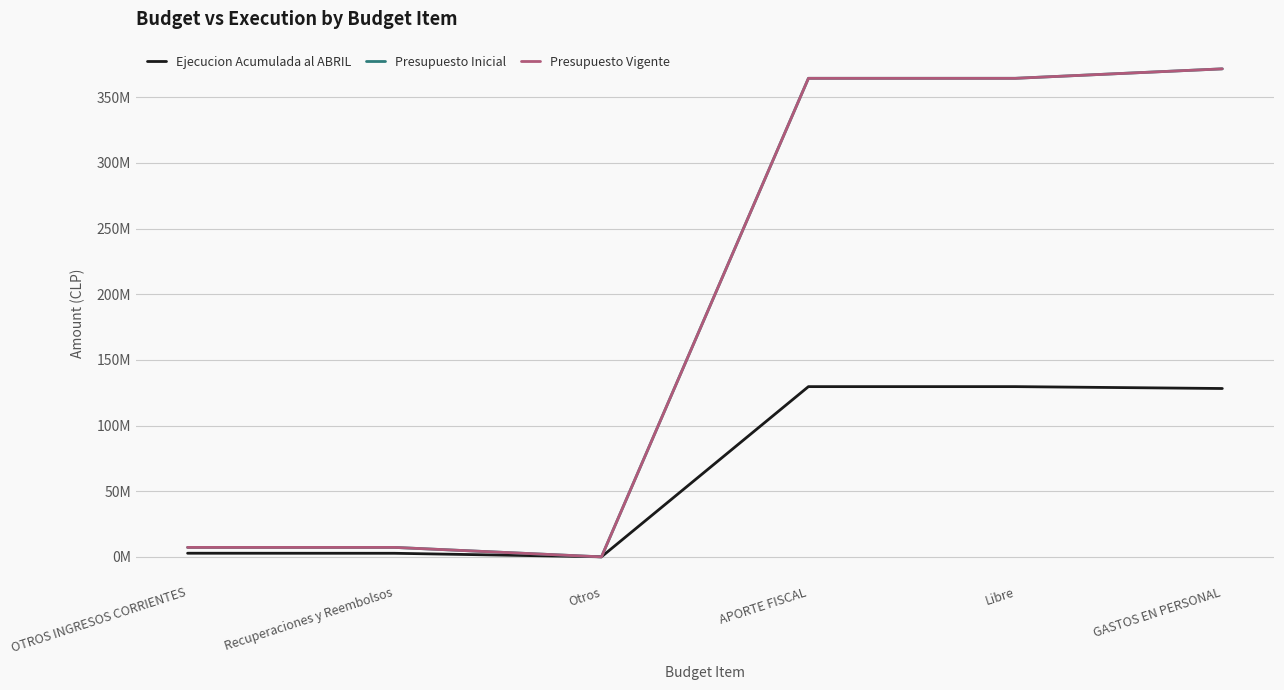

Reading right to left, transcribe all the data shown in this chart.

Ejecucion Acumulada al ABRIL: 128193425	129624439	129624439	39679	2730035	2769714
Presupuesto Inicial: 371588885	364382053	364382053	0	7206832	7206832
Presupuesto Vigente: 371588885	364382053	364382053	0	7206832	7206832